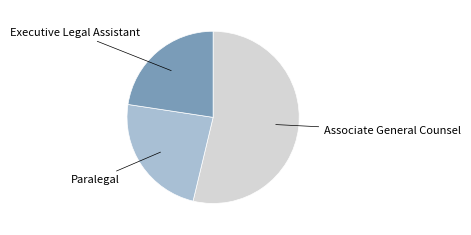

Does any single category account for the majority?

Yes